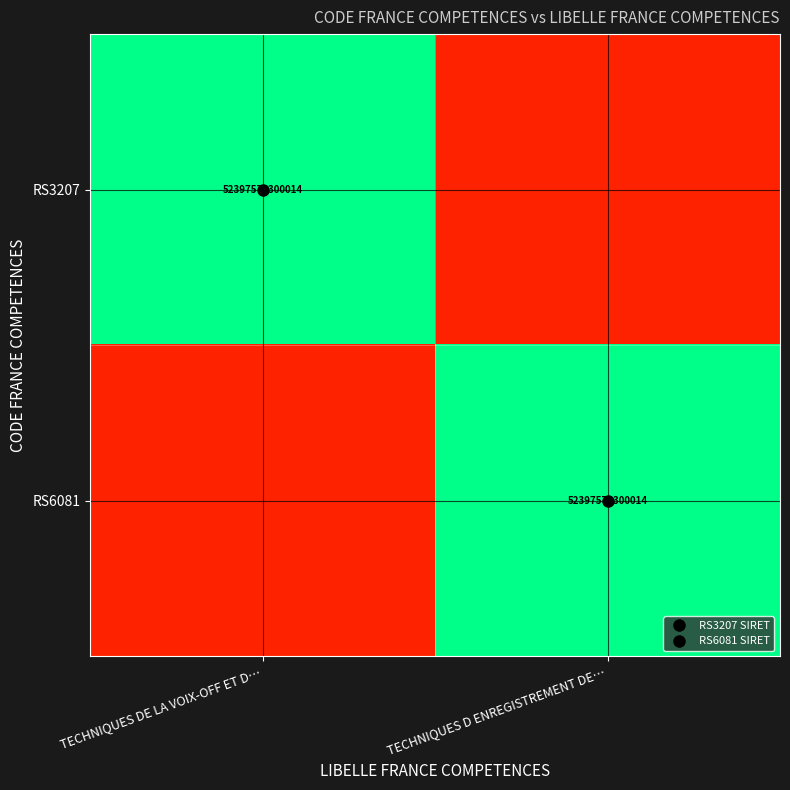

List the labels in order of RS3207 value, largest first.

TECHNIQUES DE LA VOIX-OFF ET D…, TECHNIQUES D ENREGISTREMENT DE…